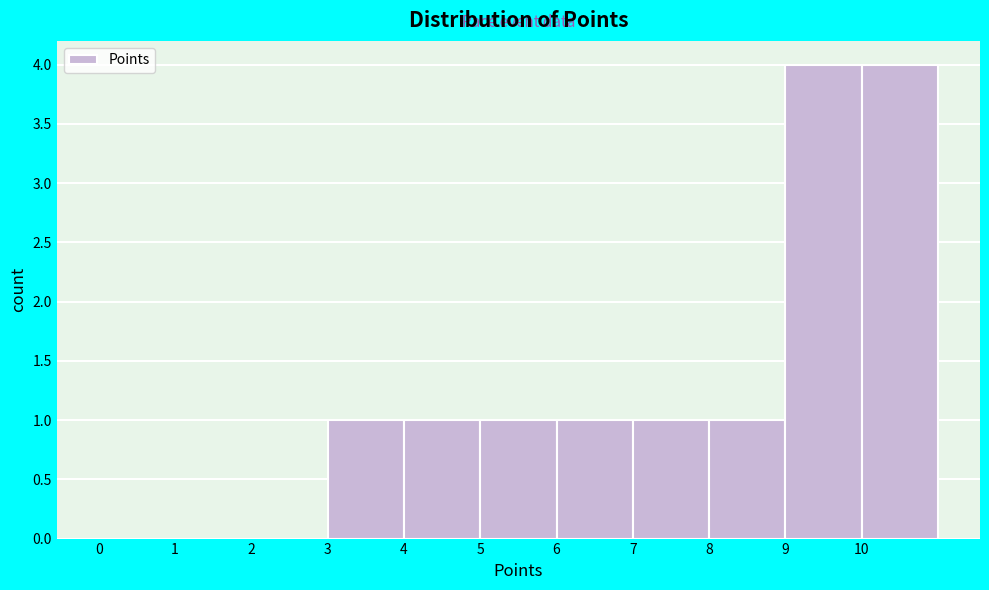

Reading left to right, list every bar in this chart as the range it spans on the x-axis followed by its height. The values are not printed on the chart, so give them approximately, as read against the axis.

0 to 1: 0
1 to 2: 0
2 to 3: 0
3 to 4: 1
4 to 5: 1
5 to 6: 1
6 to 7: 1
7 to 8: 1
8 to 9: 1
9 to 10: 4
10 to 11: 4